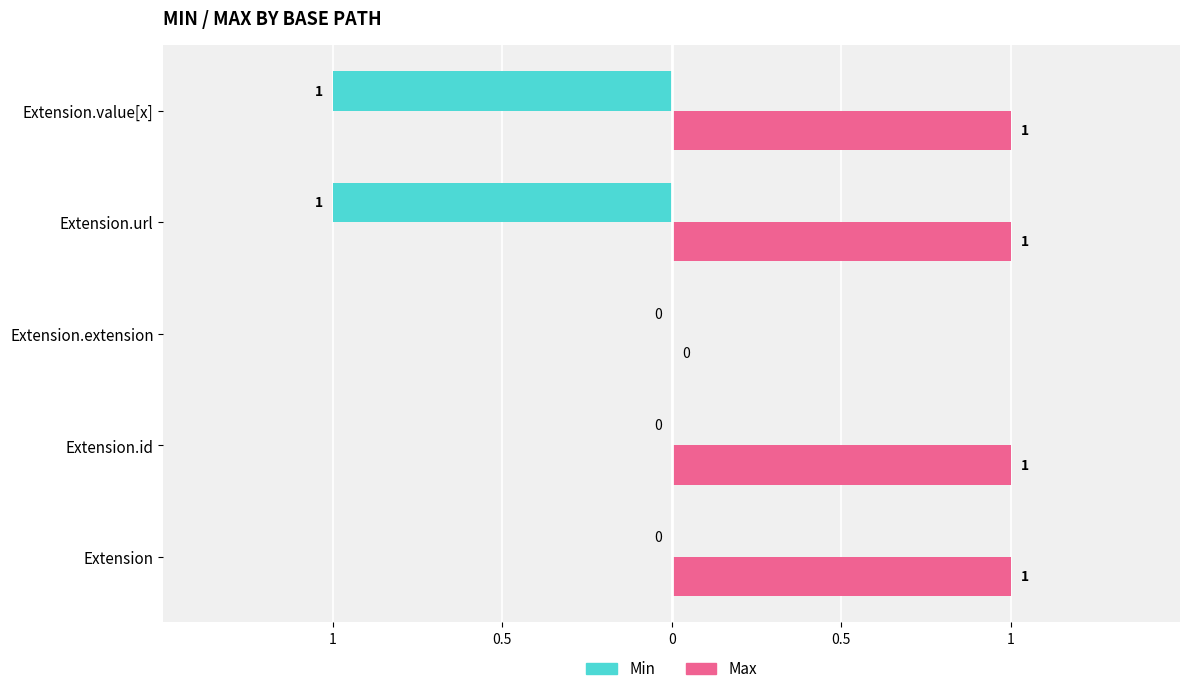

What is the value of the Max bar at the 5th from the left?

1